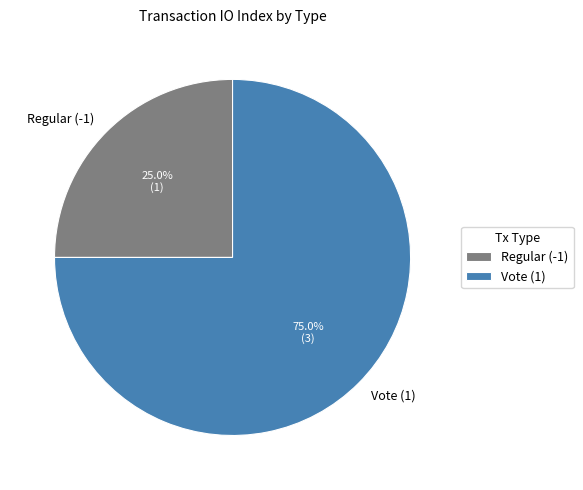

What is the majority slice?

Vote (1)